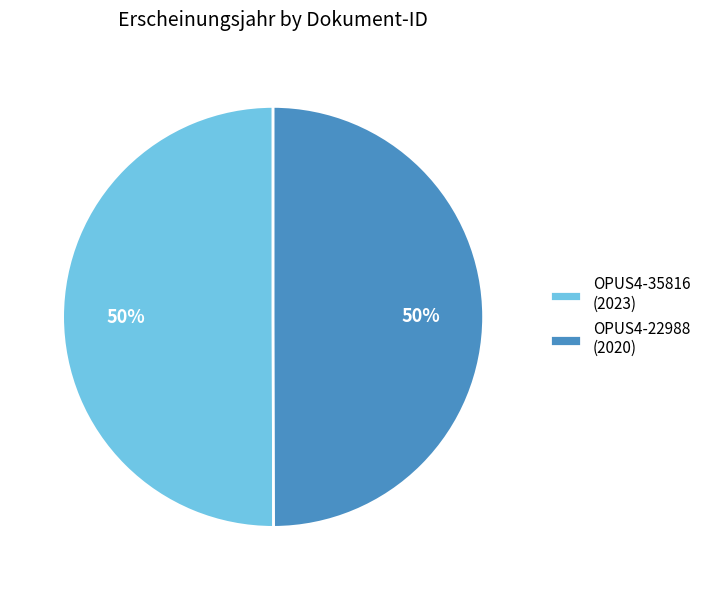

Approximately how many times larger is the value at OPUS4-22988 (2020) compared to OPUS4-35816 (2023)?

1.0